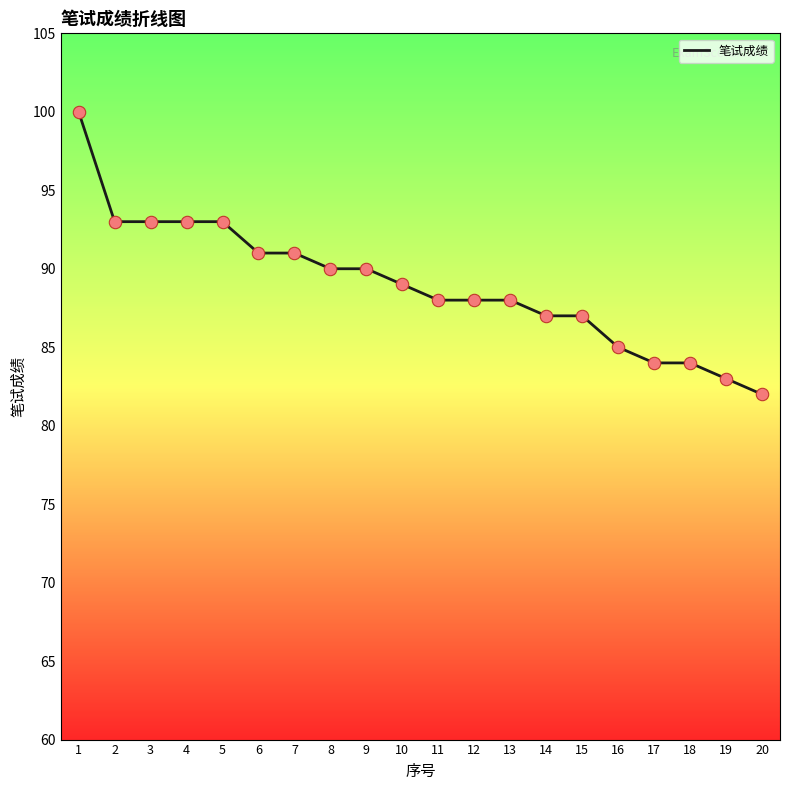

Between 5 and 15, which is larger?

5